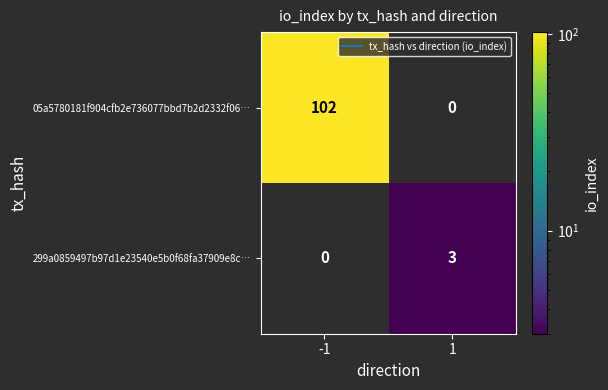

What value does the 299a0859497b97d1e23540e5b0f68fa37909e8c… series have at 1?

3